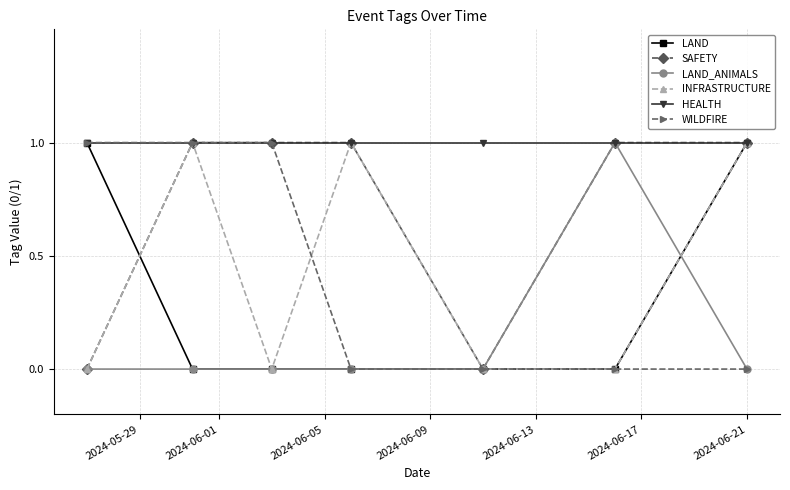

What is the value of the WILDFIRE point at the 3rd from the left?

1